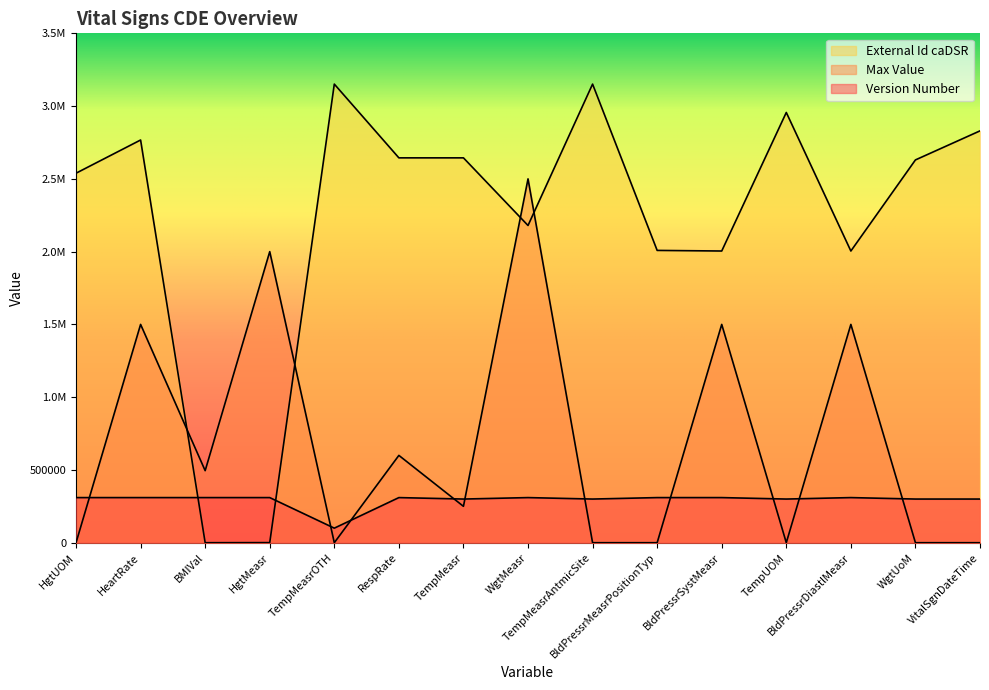

Which category has the lowest value across all series?

HgtUOM